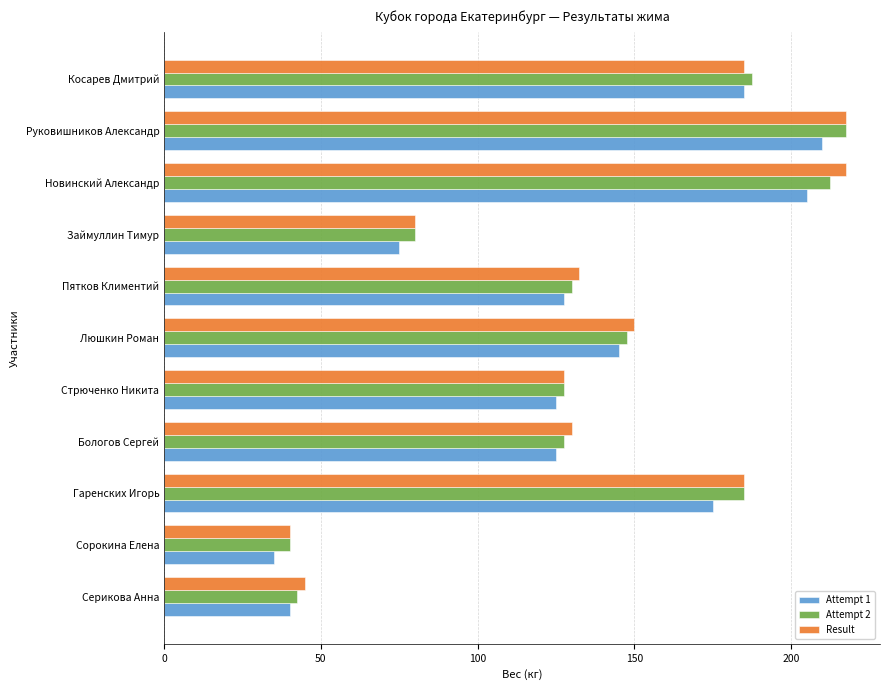

What is the maximum value shown in the chart?

217.5